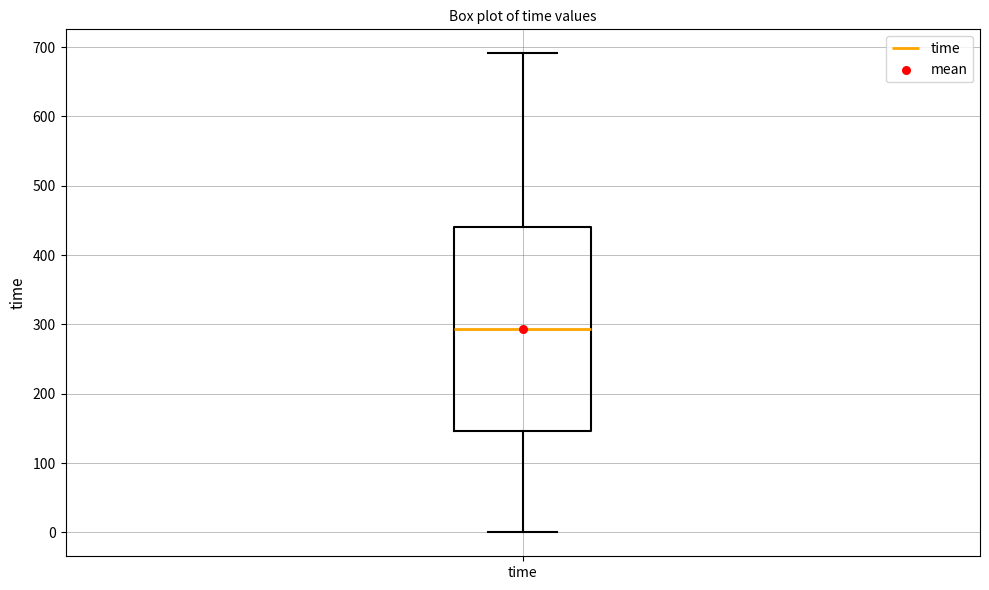

Transcribe this box plot: give where the median line is, the range the box spans, and where the two whiskers end, as read against the y-axis. The values are not printed on the chart, so give them approximately, as read against the axis.

median 290, box 150 to 440, whiskers 0 to 690